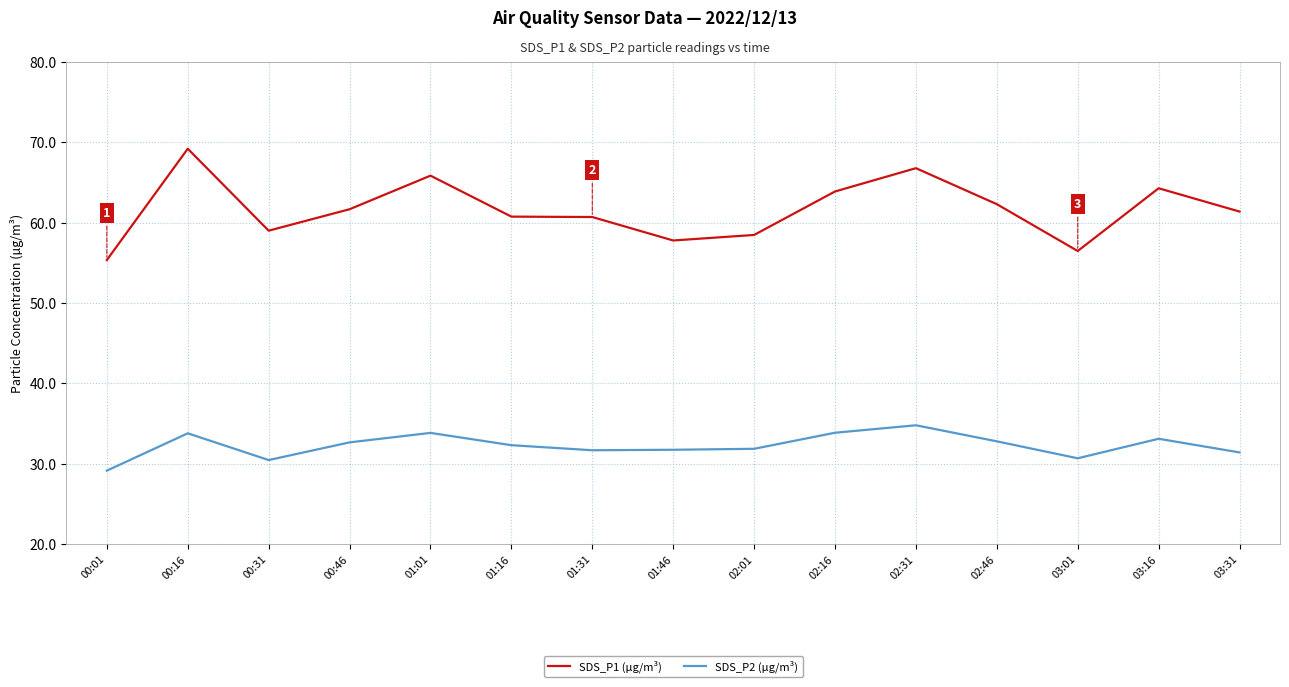

What is the maximum value for SDS_P1 (µg/m³)?

69.2